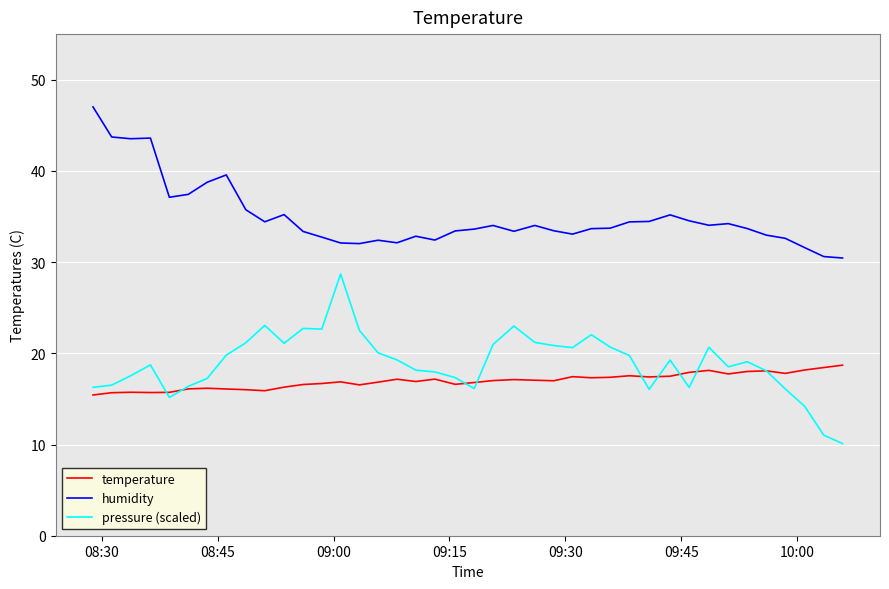

List the series in order of their peak value, lowest first.

temperature, pressure (scaled), humidity